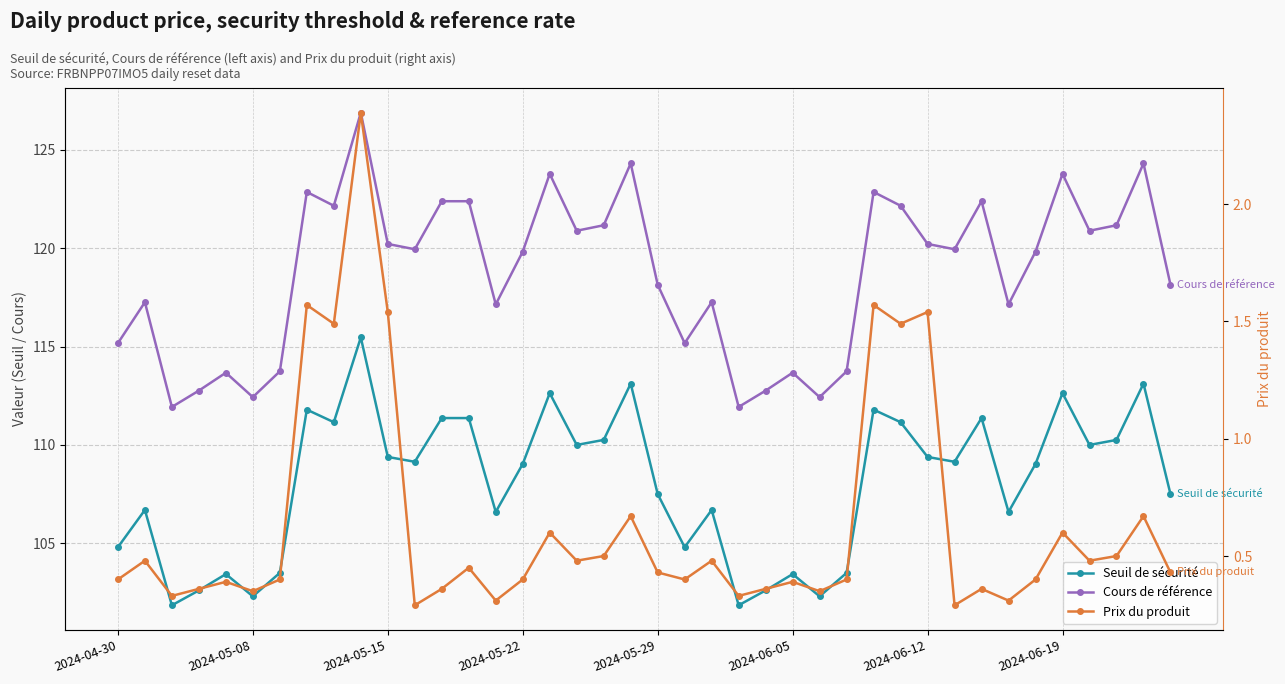

What is the smallest value displayed?

0.3